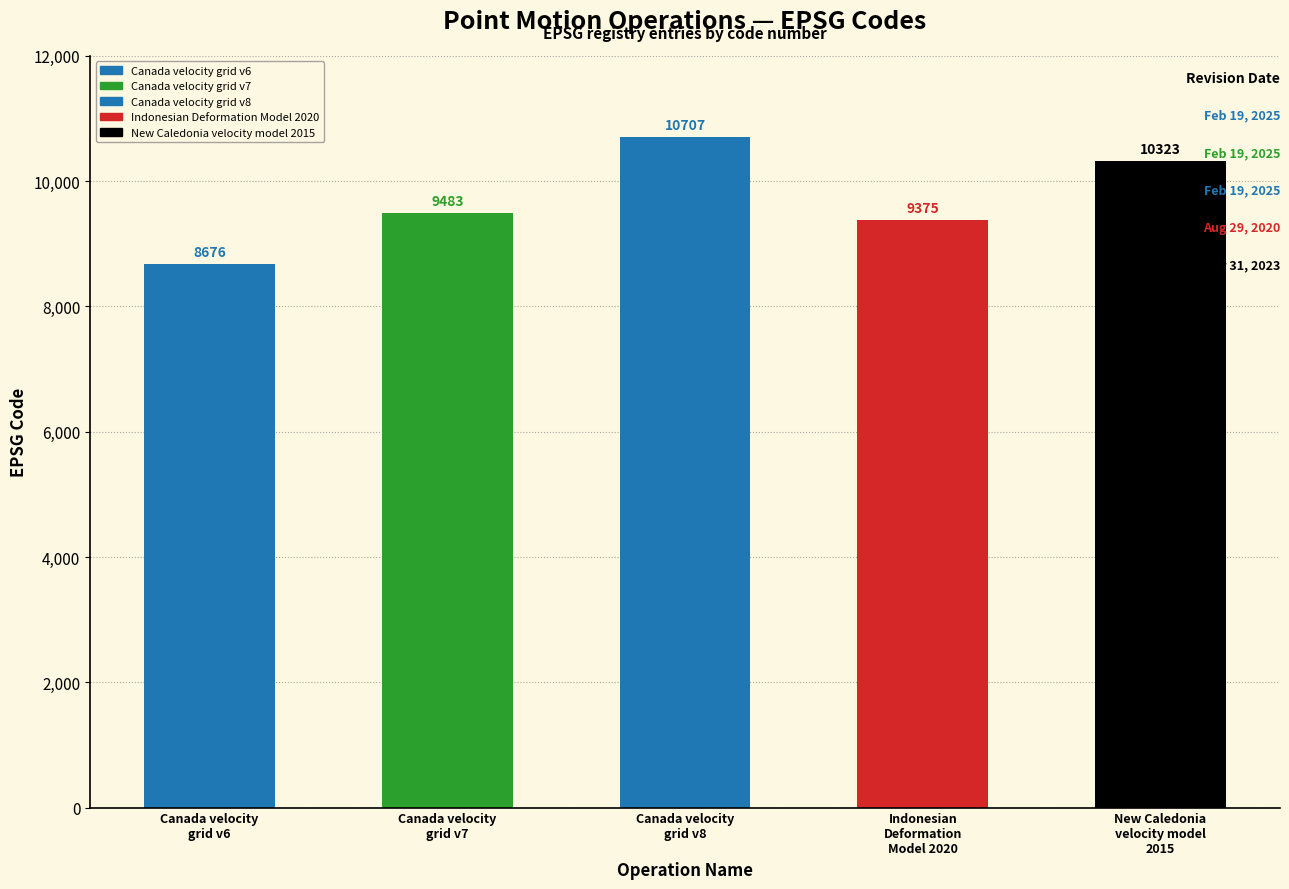

What is the greatest value displayed?

10707